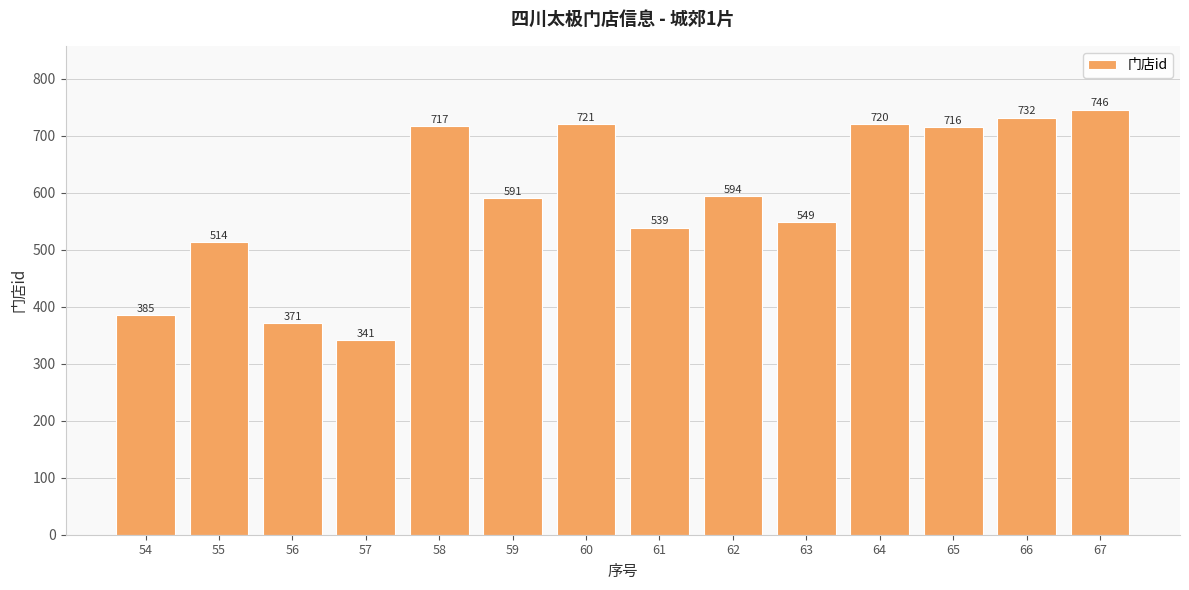

What is the difference between the maximum and minimum values?

405